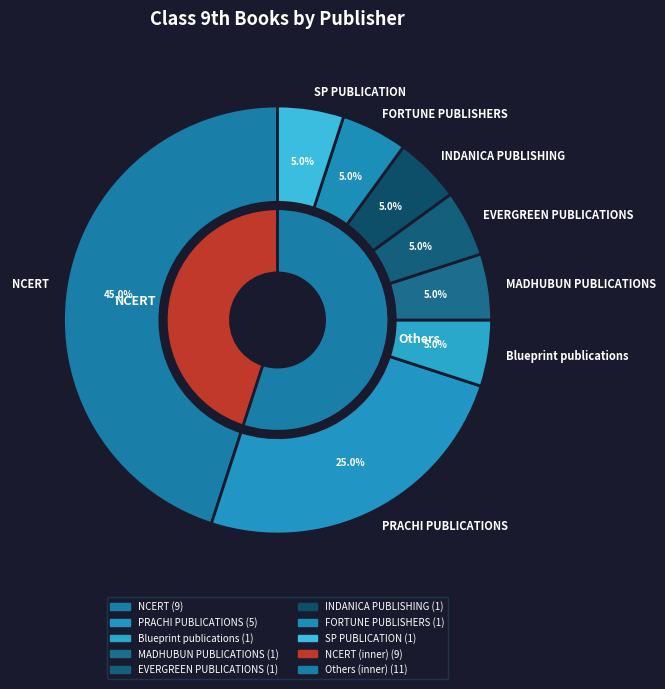

To the nearest percent, what portion does Blueprint publications represent?

5%